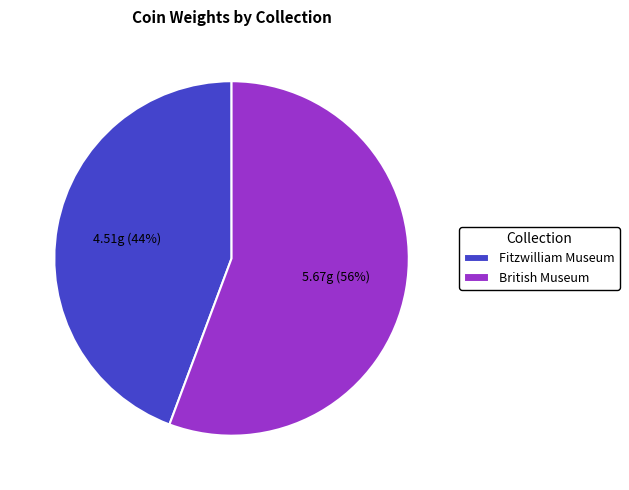

Count the number of slices in the pie.

2